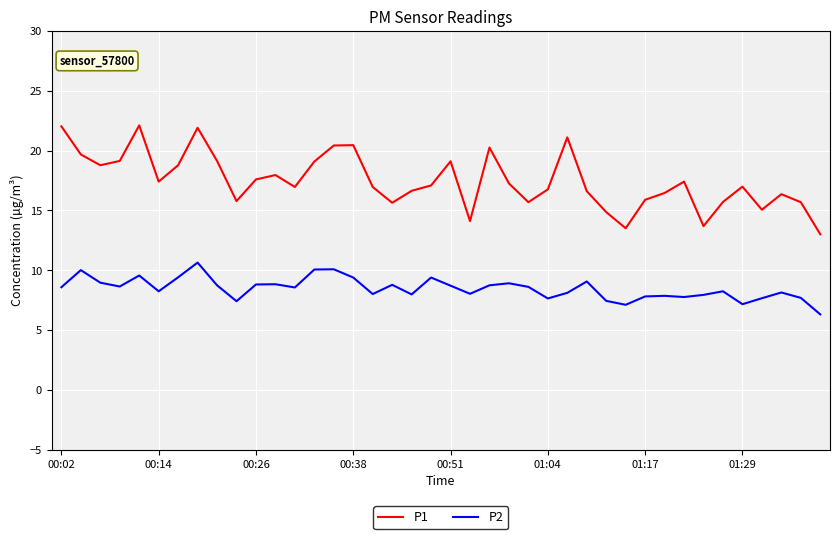

Which series has the widest spread of values?

P1